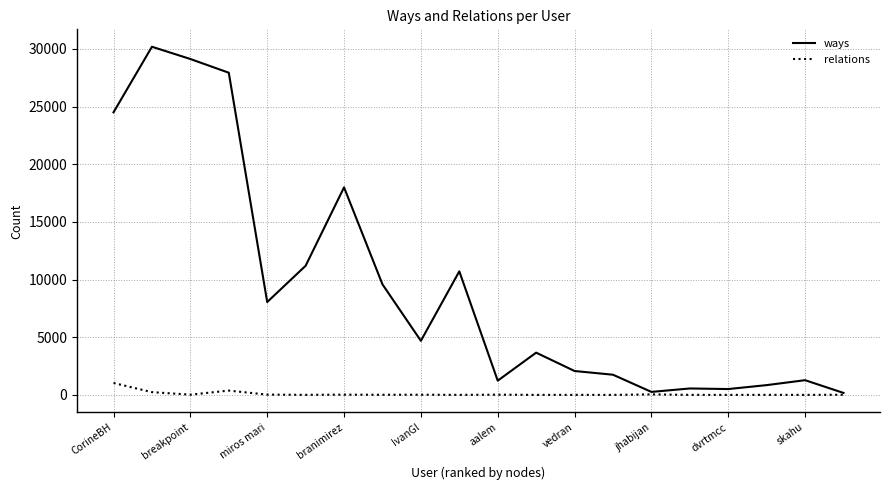

What is the maximum value shown in the chart?

30186